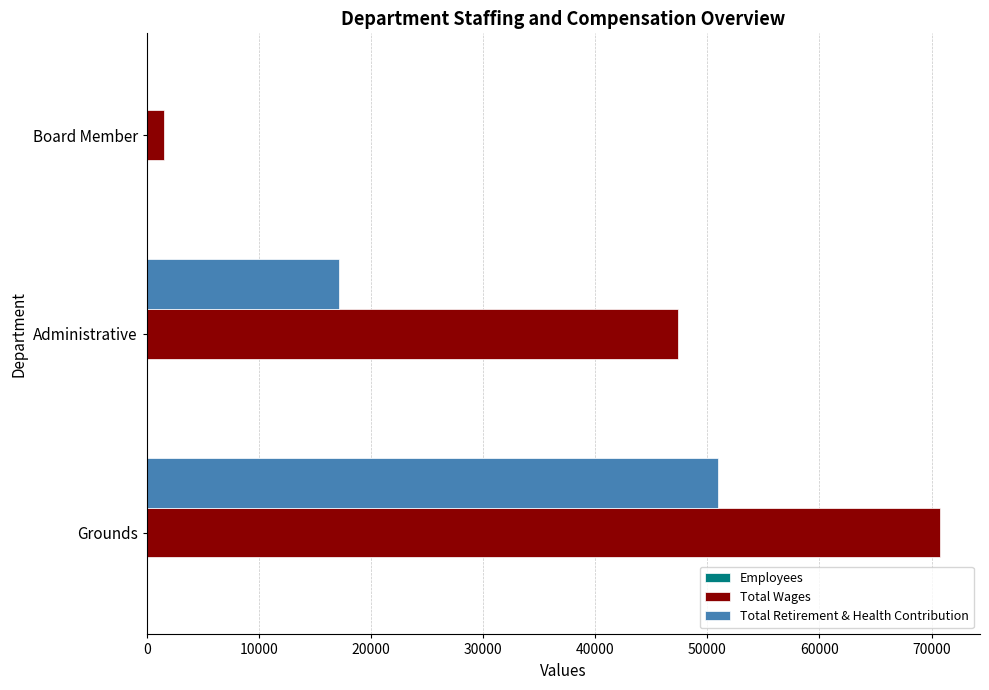

Between Administrative and Board Member, which series saw the biggest shift?

Total Wages